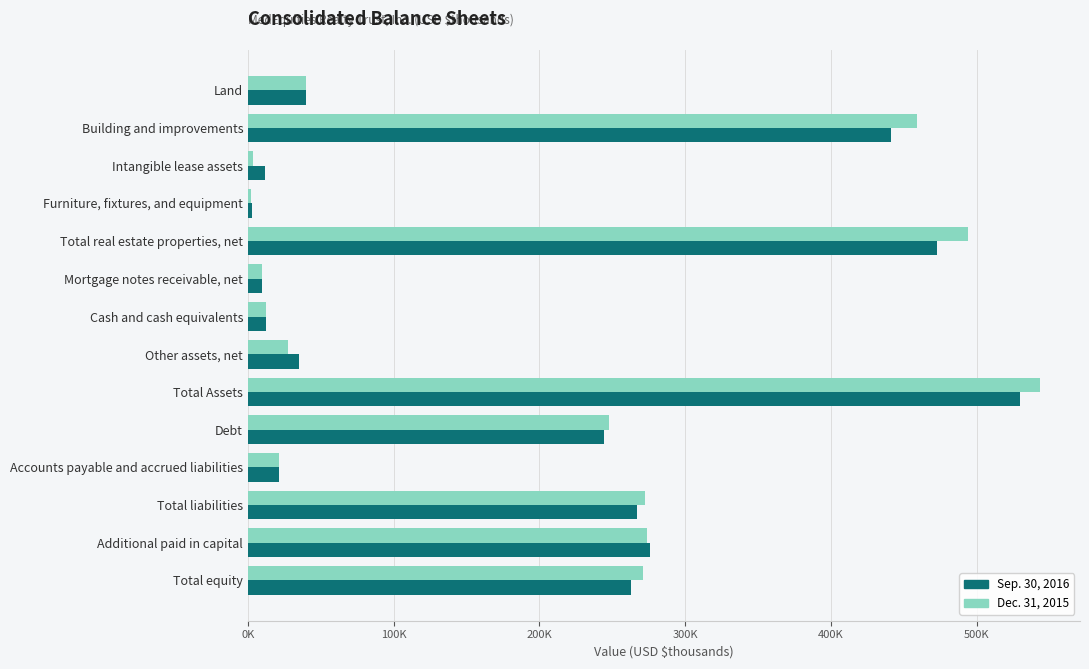

What are all the series names shown in the legend?

Sep. 30, 2016, Dec. 31, 2015